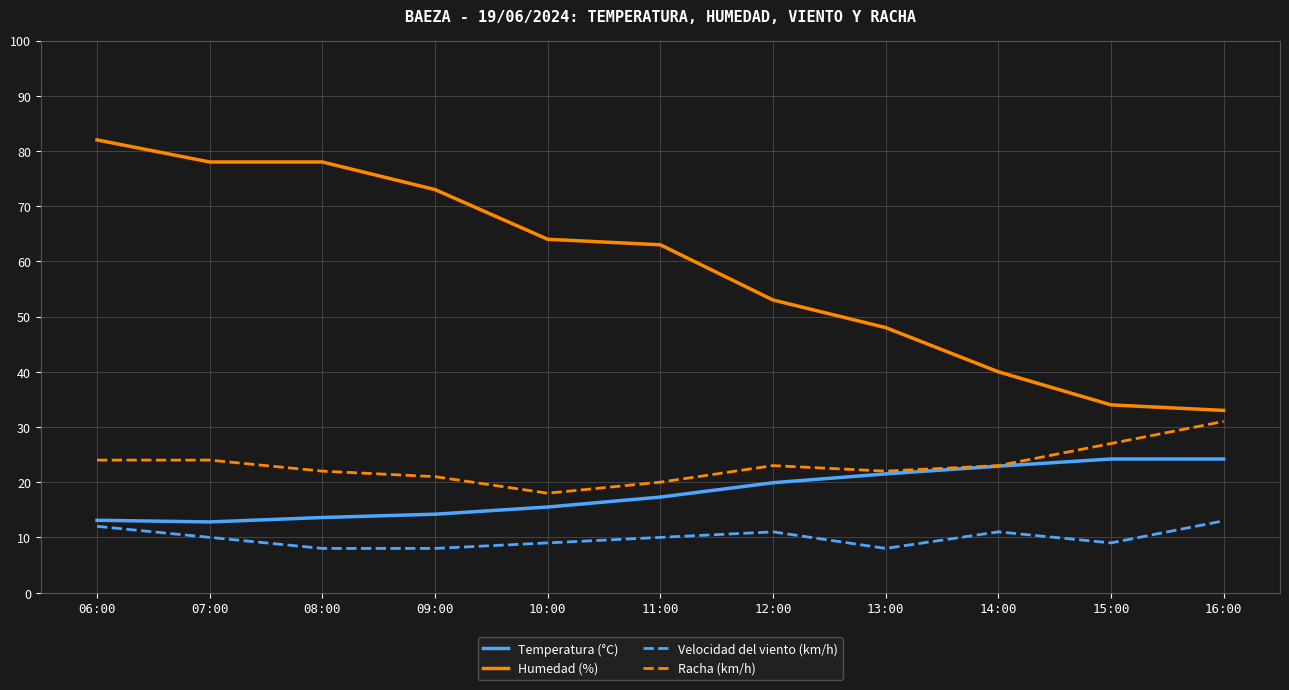

At which category does the chart reach its peak across all series?

06:00